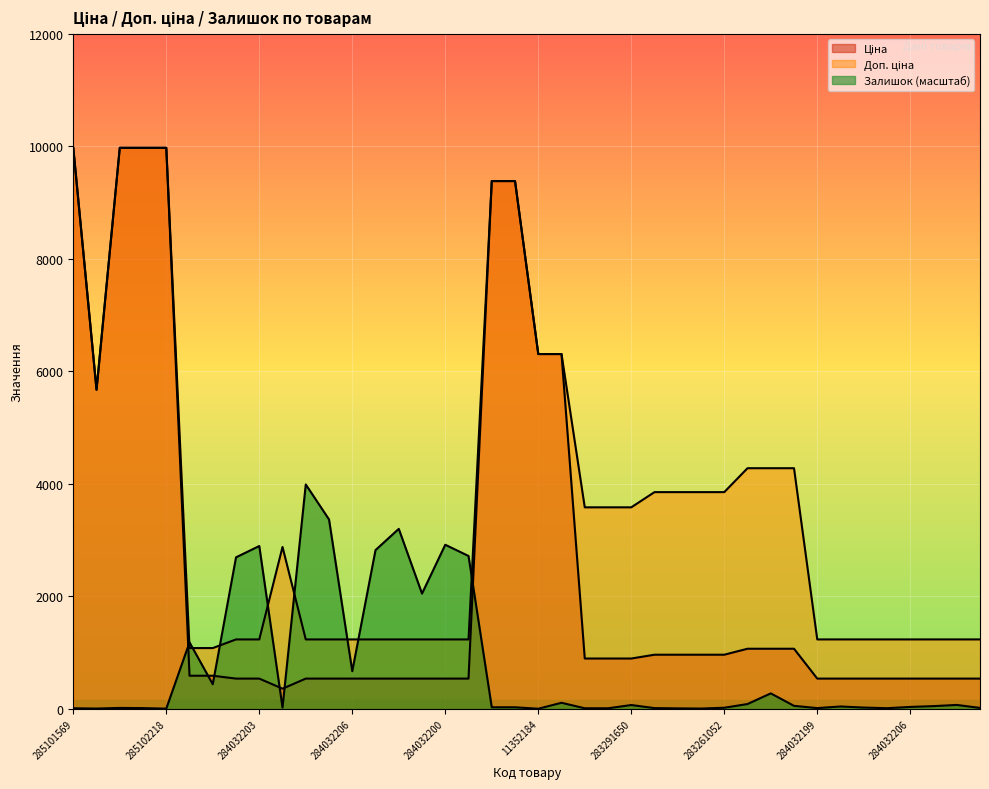

What are all the series names shown in the legend?

Ціна, Доп. ціна, Залишок